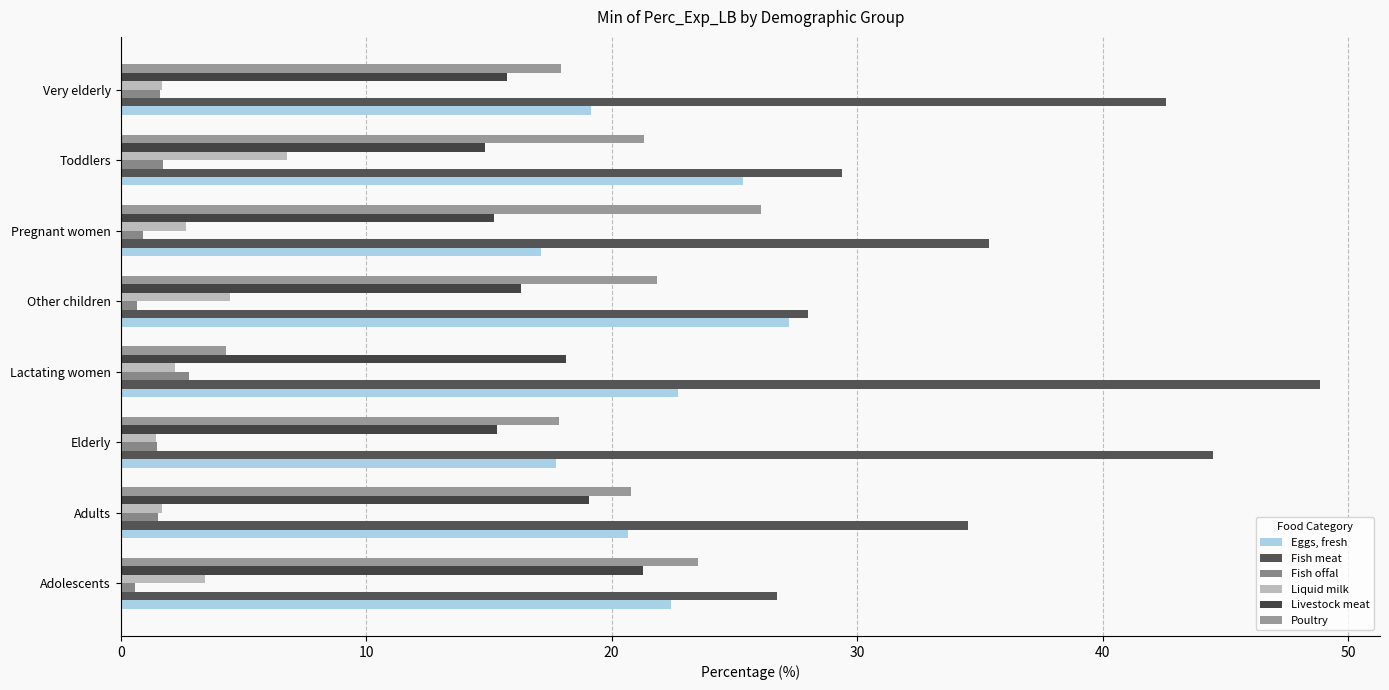

What is the sum of all Fish meat values?

289.9